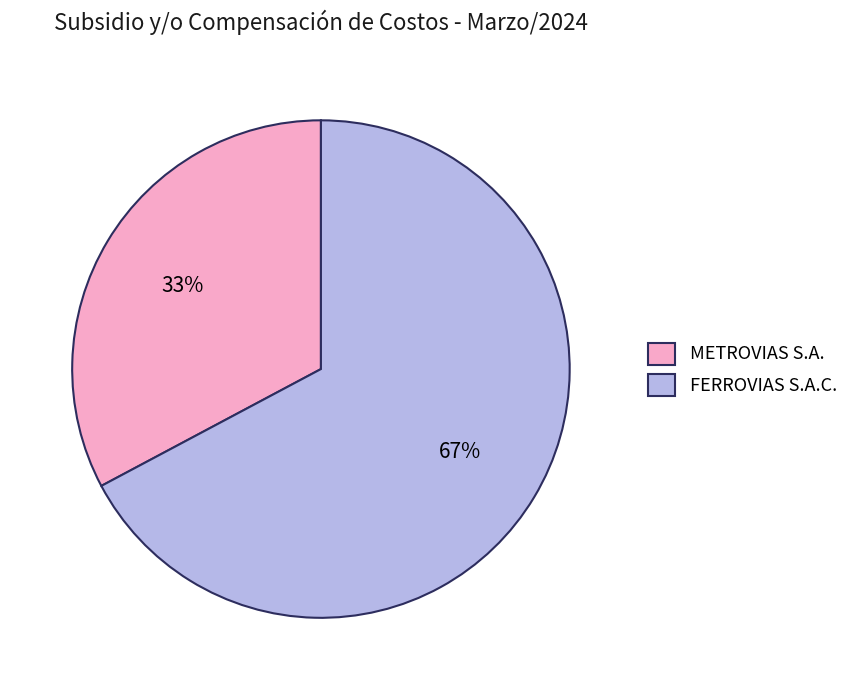

Does any single category account for the majority?

Yes